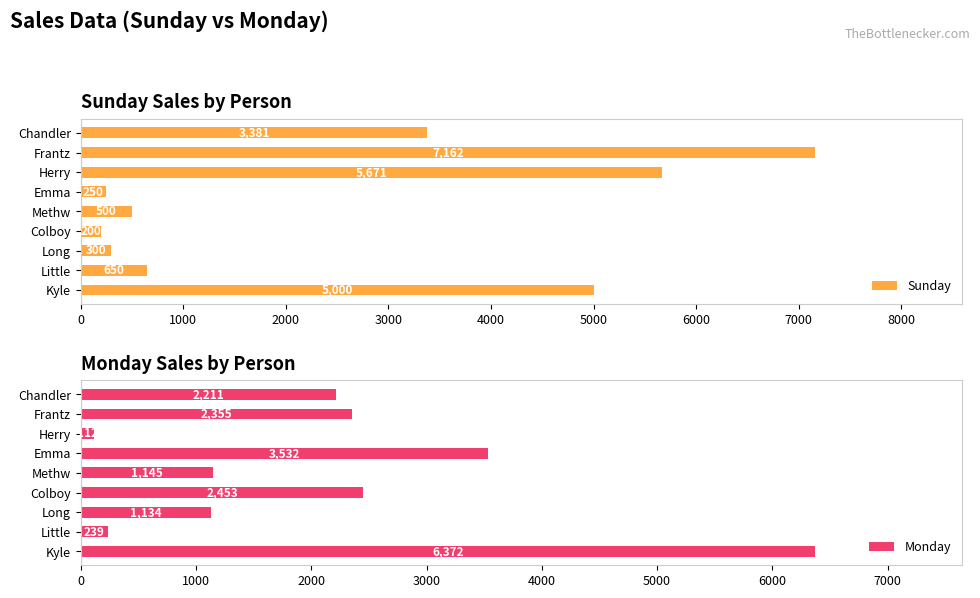

What is the maximum value shown in the chart?

7162